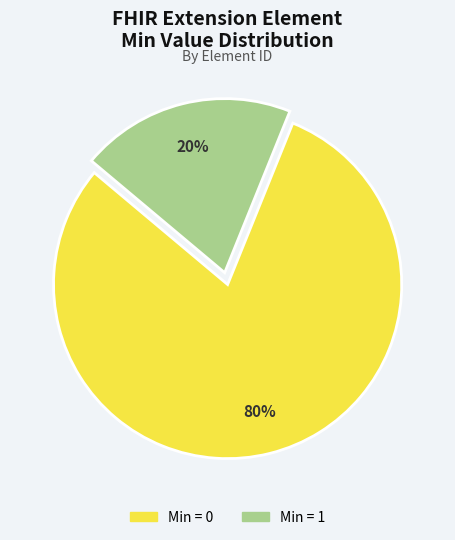

How many slices are in this pie chart?

2